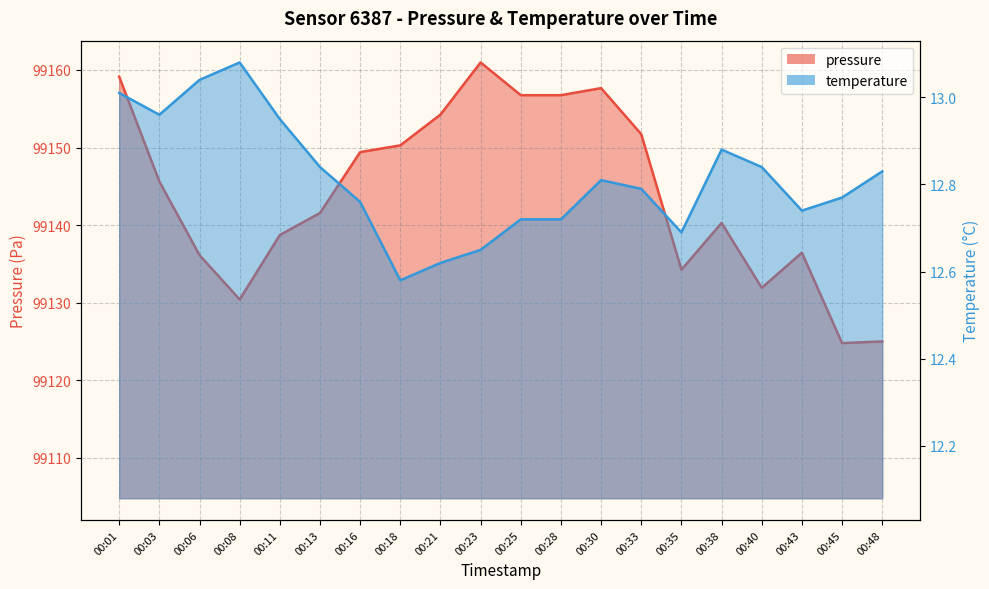

Which series has the largest range (max minus min)?

pressure